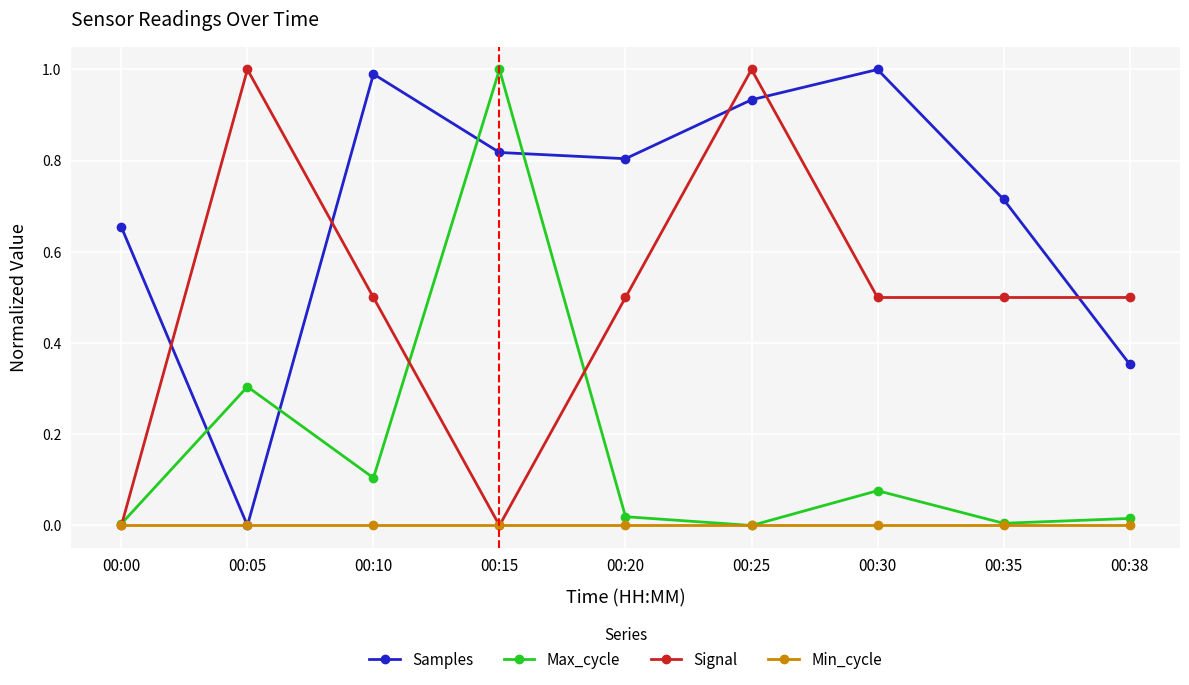

Which series changed the most between 00:15 and 00:38?

Max_cycle